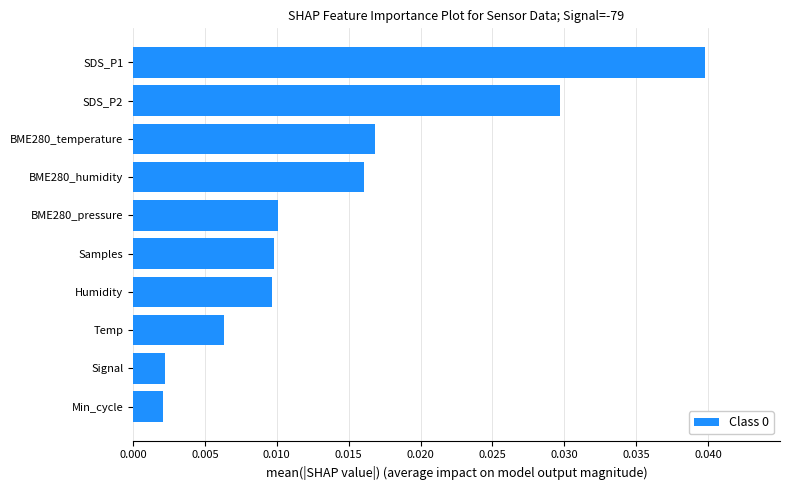

Which label corresponds to the largest value in the chart?

SDS_P1